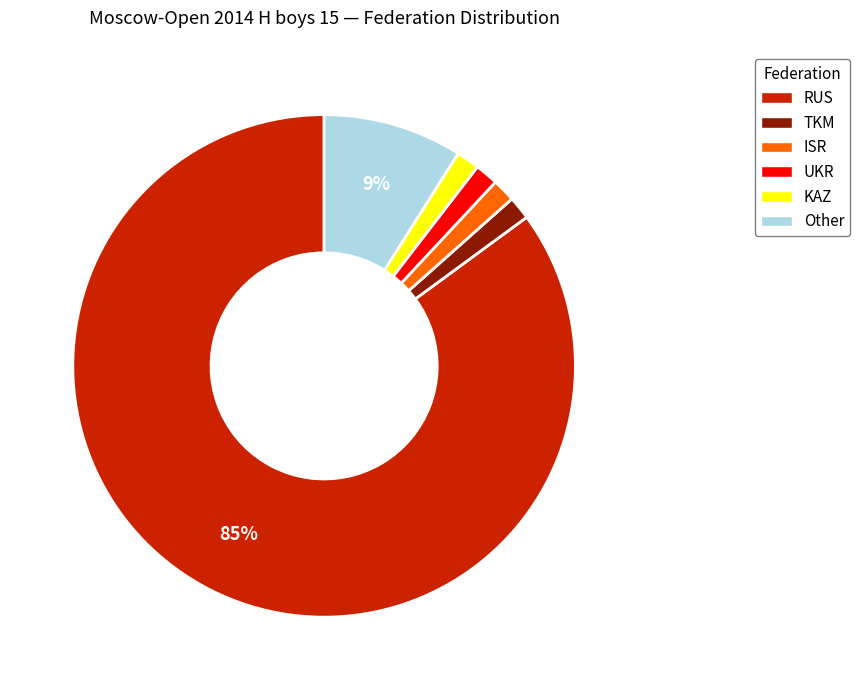

How many slices are in this pie chart?

6